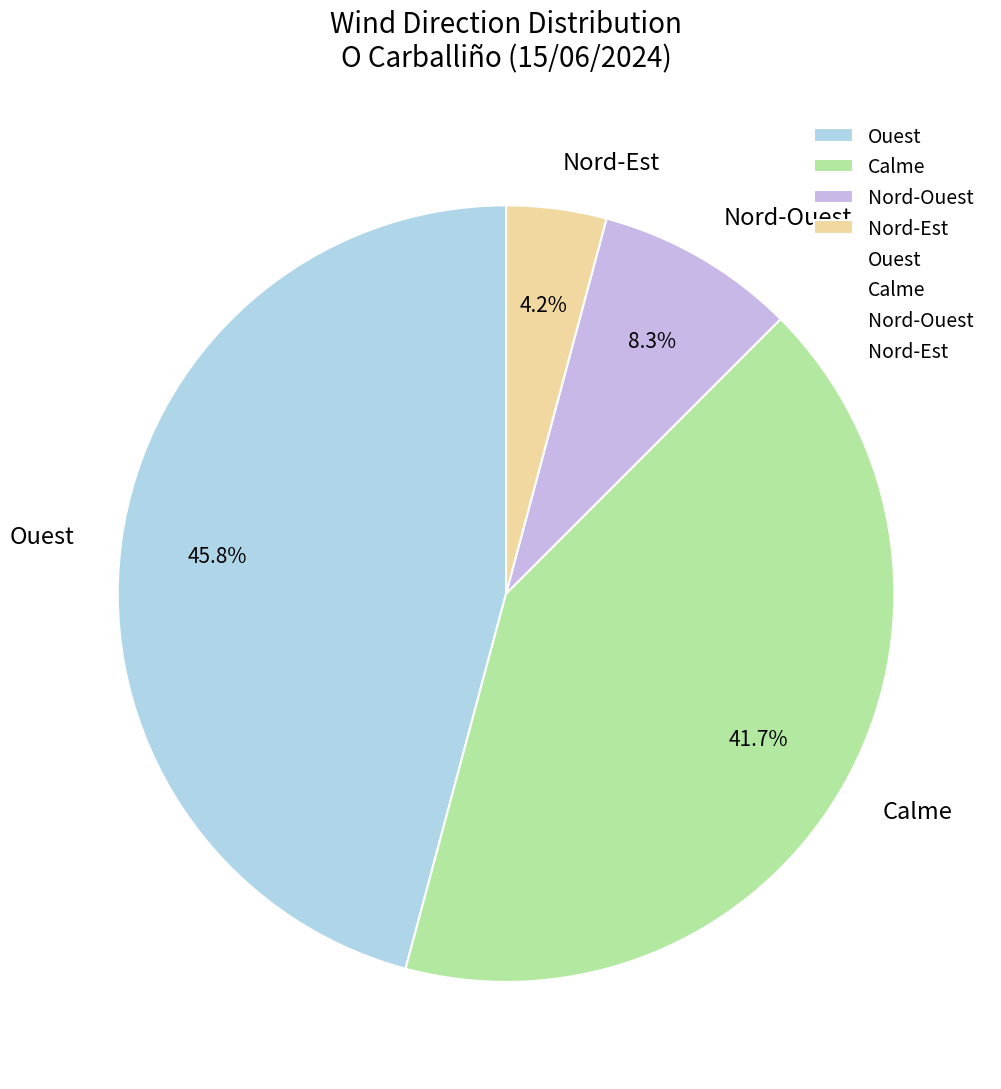

Does Ouest represent more than half of the total?

No